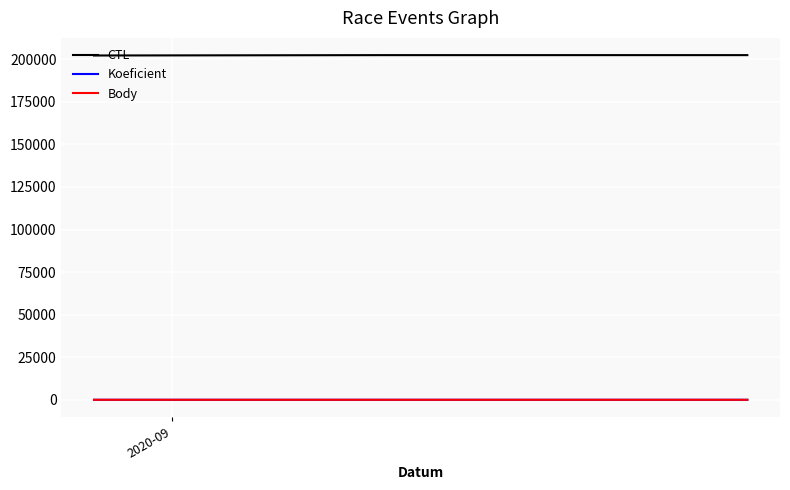

How many lines are shown in the chart?

3